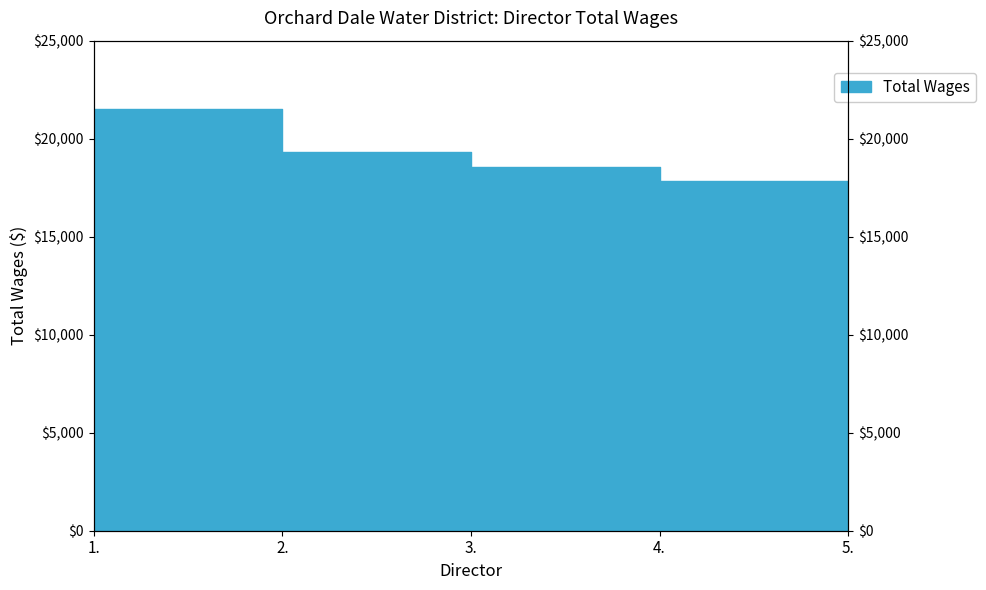

True or false: there are more than 0 points higher than both neighbors.

False